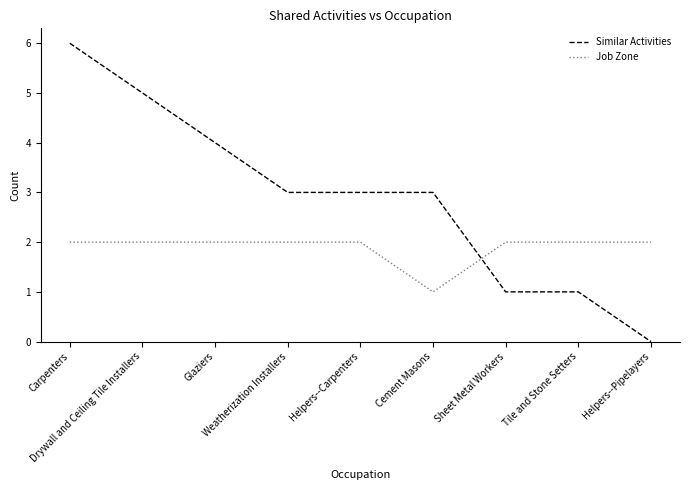

Reading right to left, extract all data points from this chart.

Similar Activities: 0	1	1	3	3	3	4	5	6
Job Zone: 2	2	2	1	2	2	2	2	2